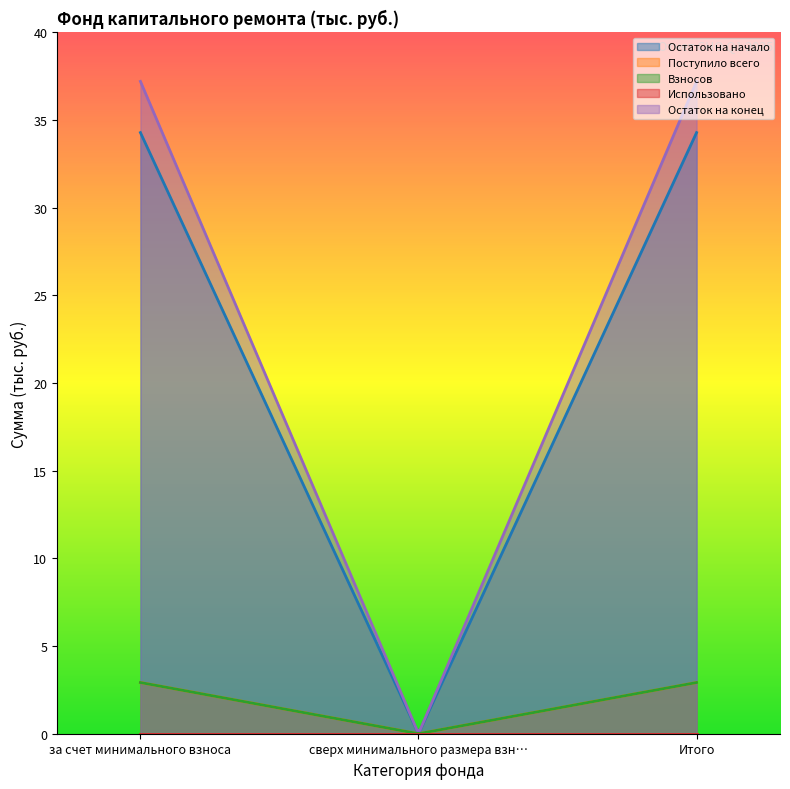

Does the chart display data point markers on the line(s)?

No